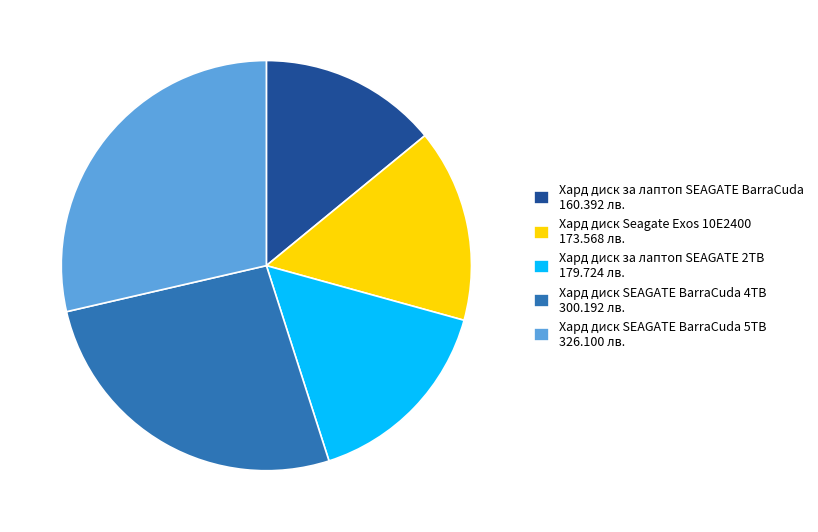

Rank the categories by value from lowest to highest.

Хард диск за лаптоп SEAGATE BarraCuda, Хард диск Seagate Exos 10E2400, Хард диск за лаптоп SEAGATE 2TB, Хард диск SEAGATE BarraCuda 4TB, Хард диск SEAGATE BarraCuda 5TB